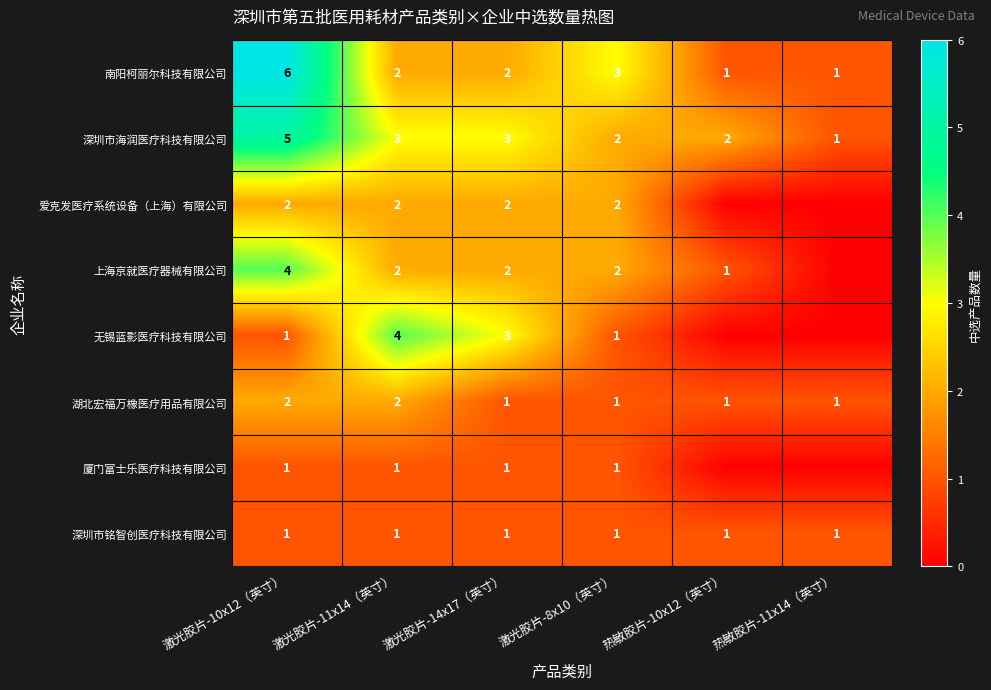

Which label corresponds to the largest value in the chart?

激光胶片-10x12（英寸）